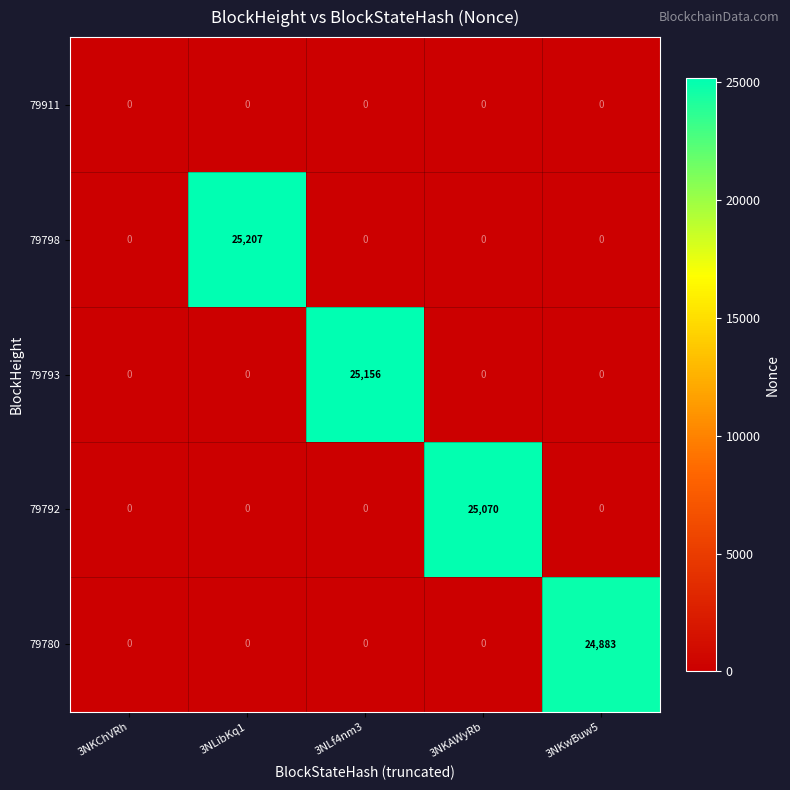

What is the difference between the maximum and minimum values in the 79792 series?

25070